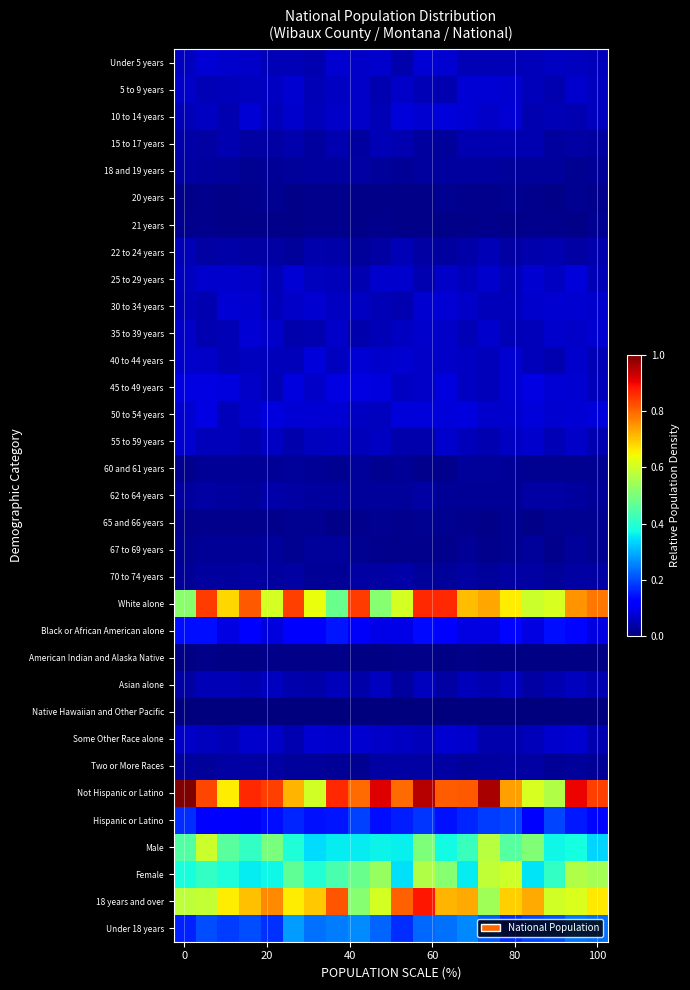

What is the maximum value shown in the chart?

1.0